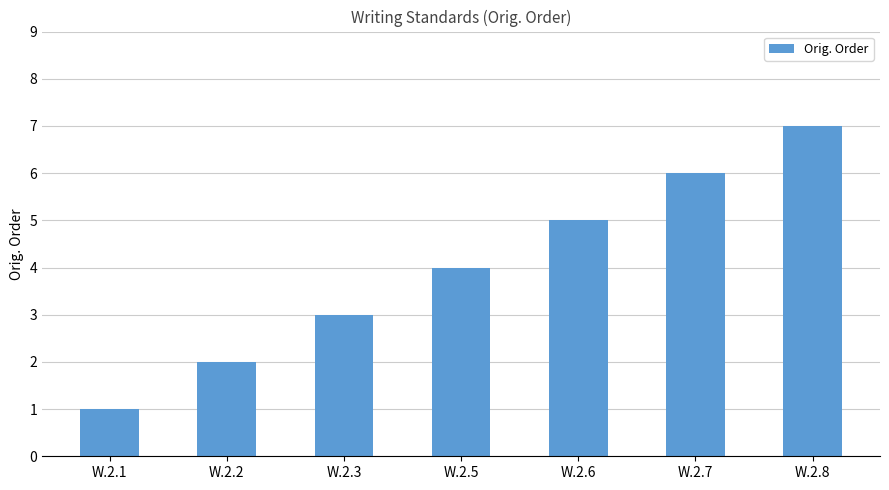

What is the difference between the second highest and minimum values?

5